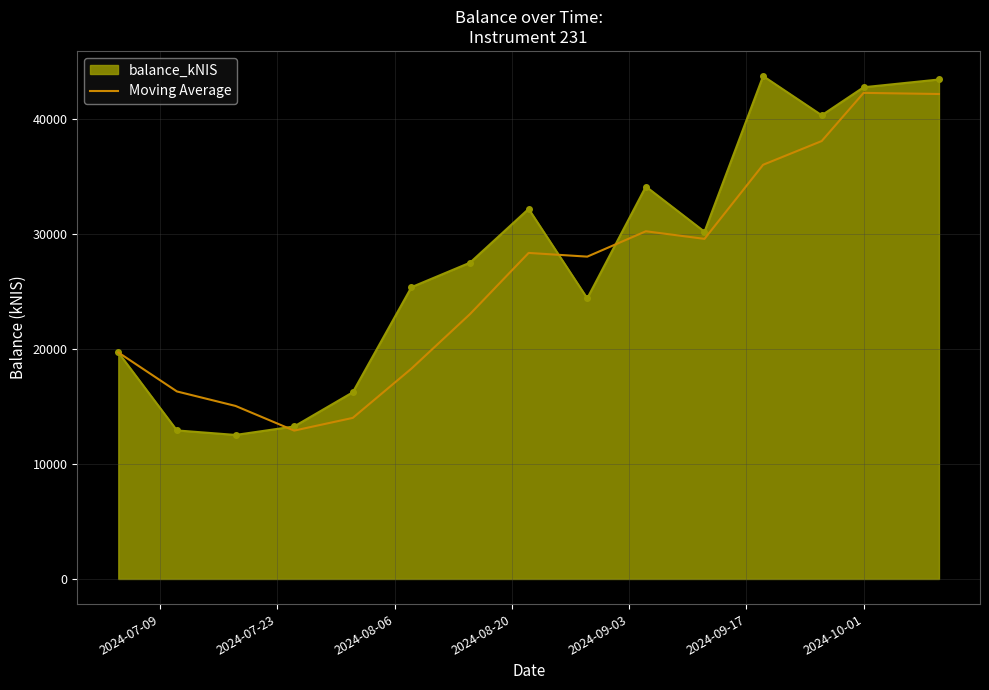

What is the minimum value shown in the chart?

12516.2